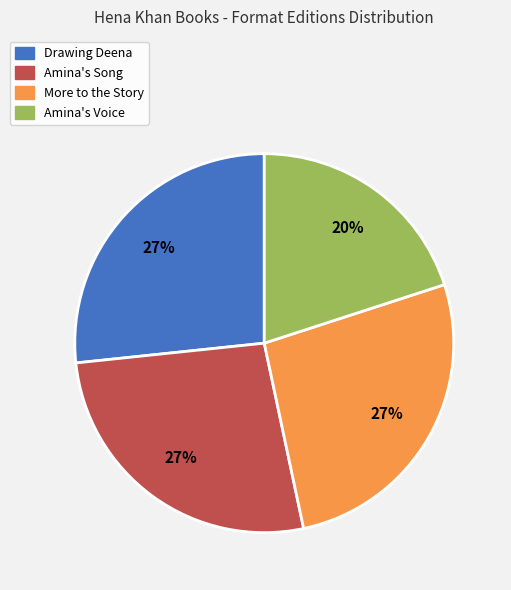

What is the smallest slice in the pie chart?

Amina's Voice